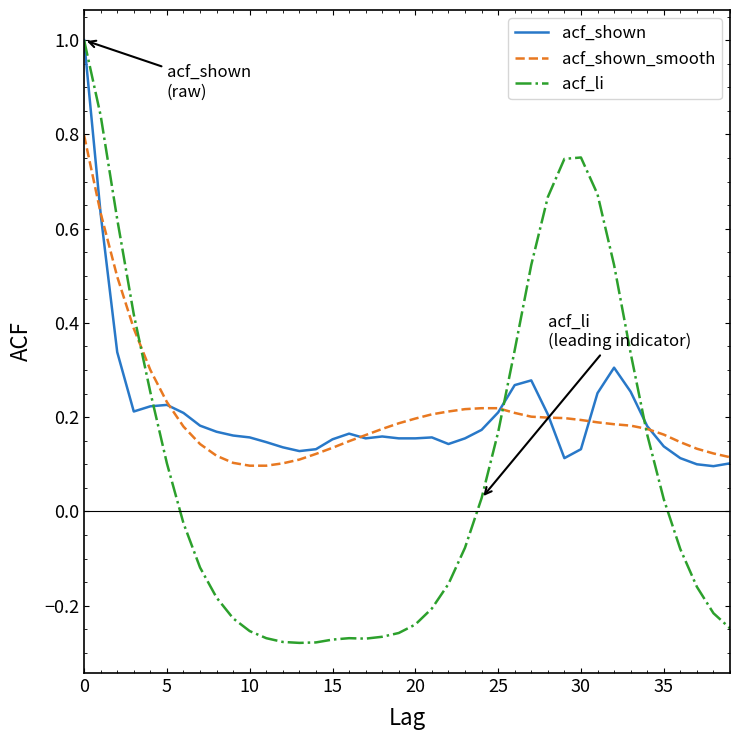

What are all the series names shown in the legend?

acf_shown, acf_shown_smooth, acf_li